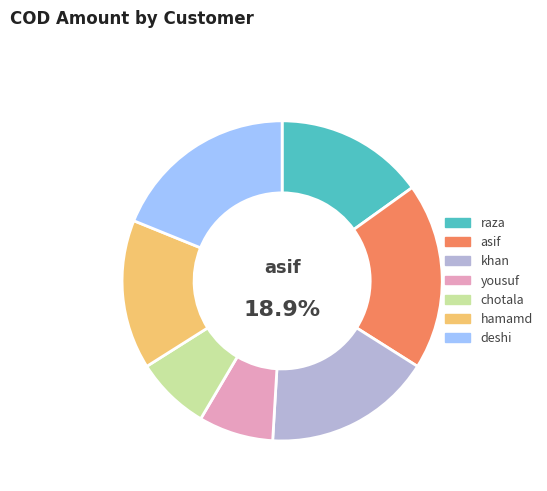

Do chotala and hamamd together represent more than half of the pie?

No